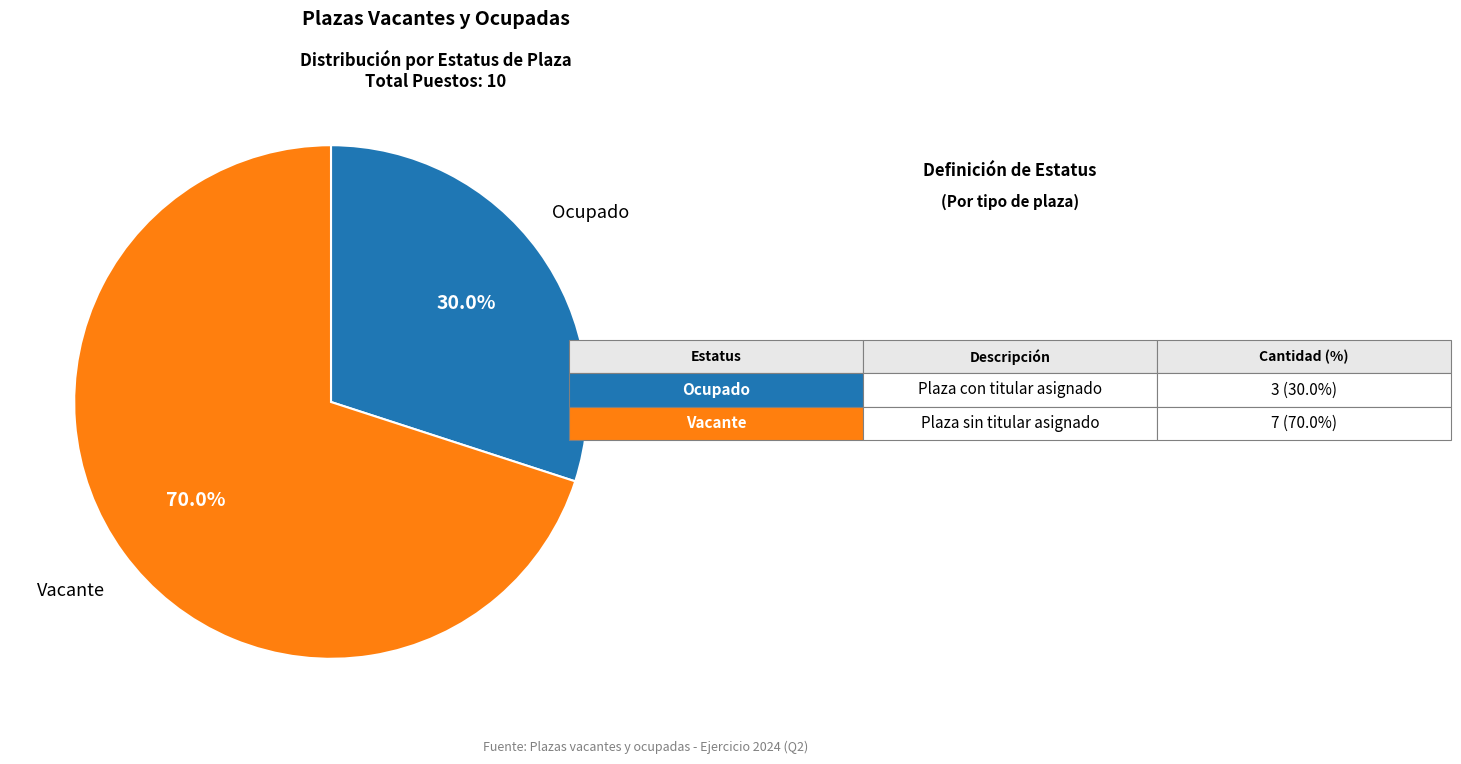

How many segments does this pie chart have?

2